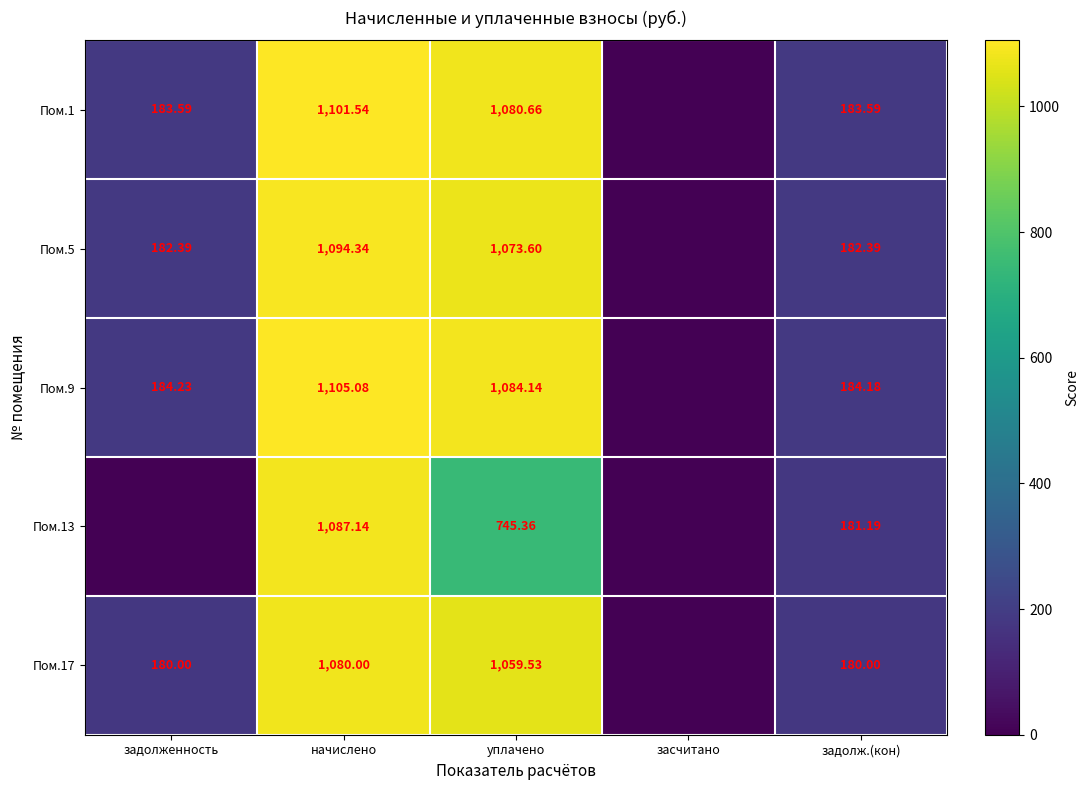

Is the value of Пом.5 at задолж.(кон) greater than the value of Пом.9 at уплачено?

No